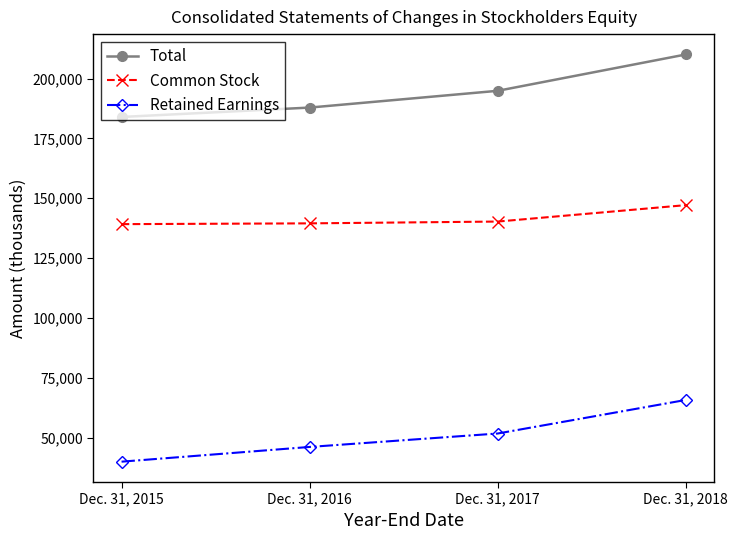

Which series has the widest spread of values?

Total